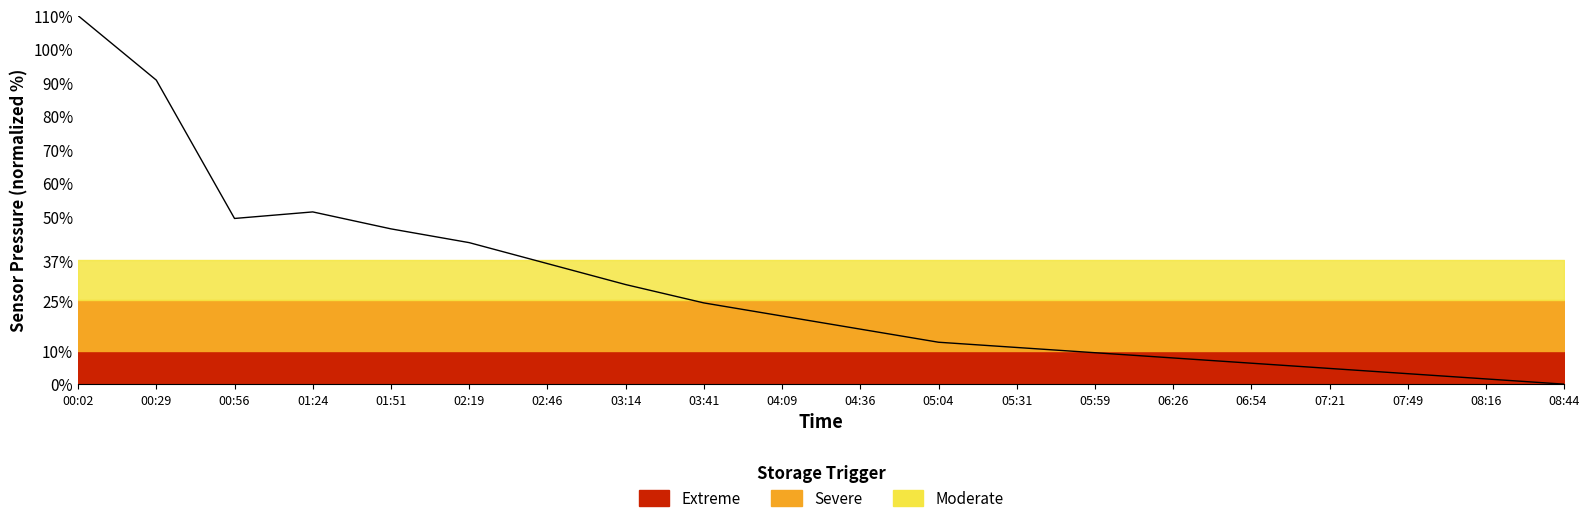

True or false: the data shows 87.7 at 01:24.

False